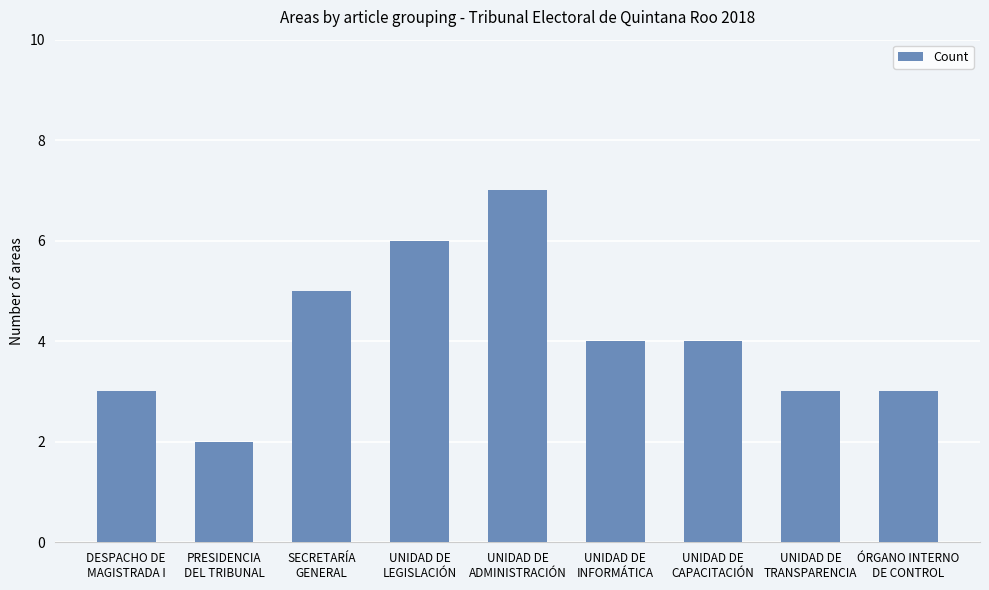

What is the sum of the values at UNIDAD DE
ADMINISTRACIÓN and ÓRGANO INTERNO
DE CONTROL?

10